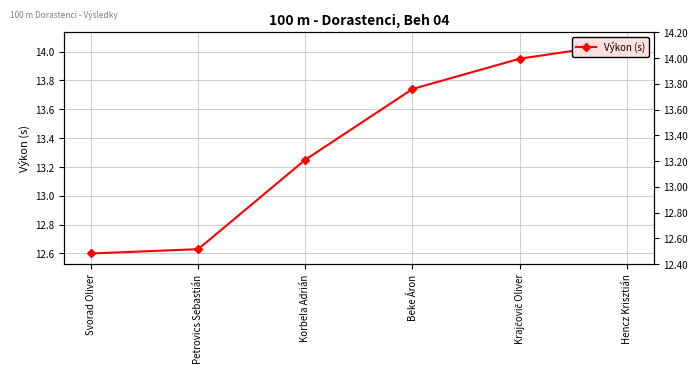

The value at Hencz Krisztián is 14.1. True or false?

True